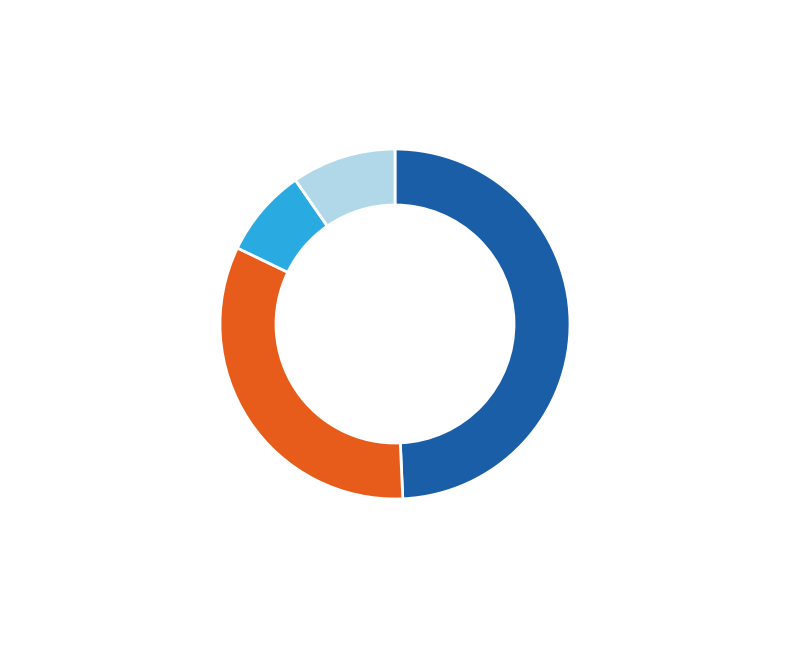

Is there any slice that represents more than half of the pie?

No